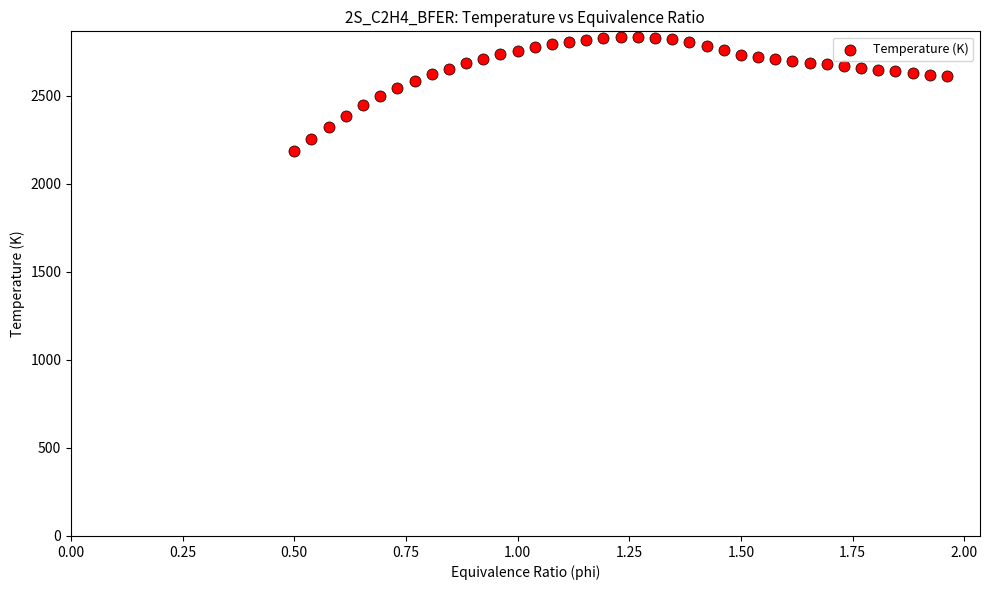

What is the range of Y values (max minus min)?

648.6